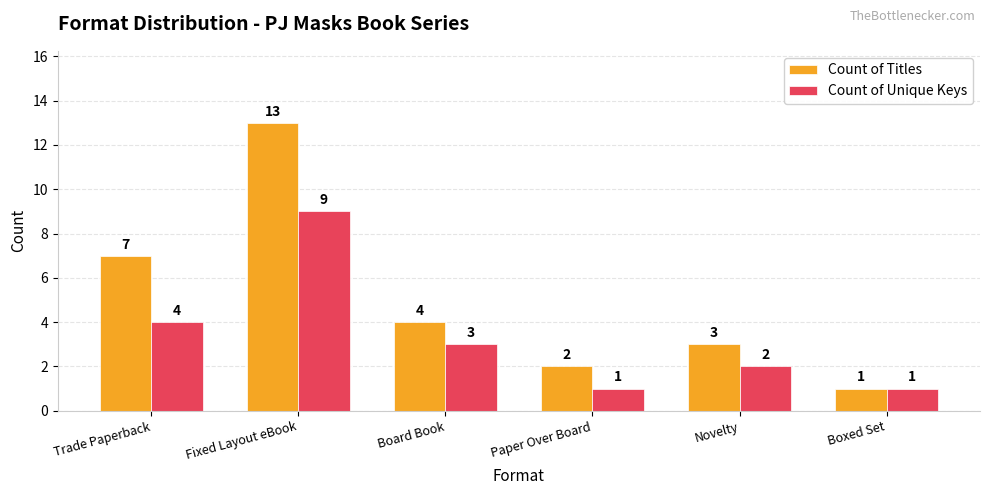

The value of Count of Unique Keys at Fixed Layout eBook is 9. True or false?

True